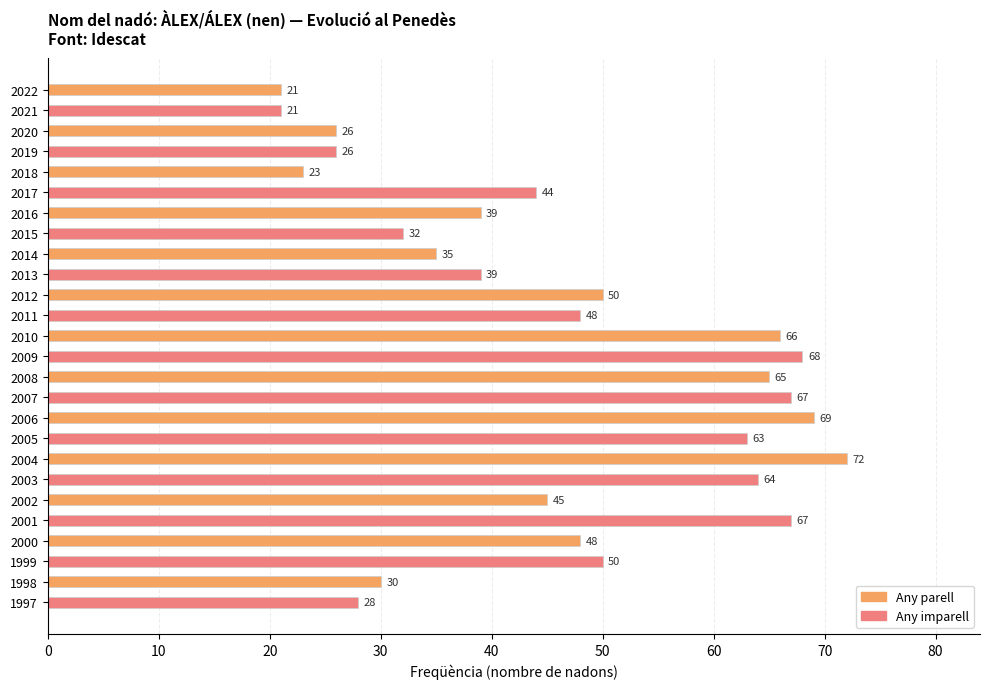

The value at 2011 is 48. True or false?

True